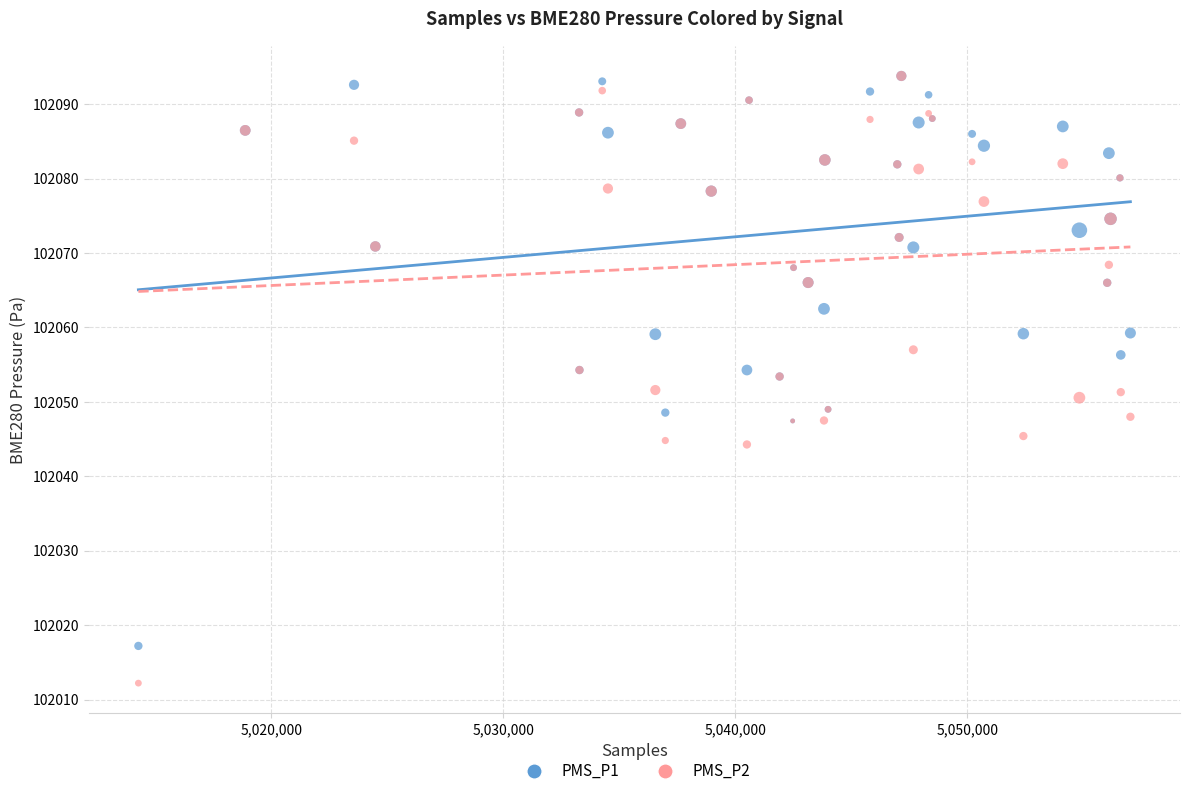

What are all the series names shown in the legend?

PMS_P1, PMS_P2